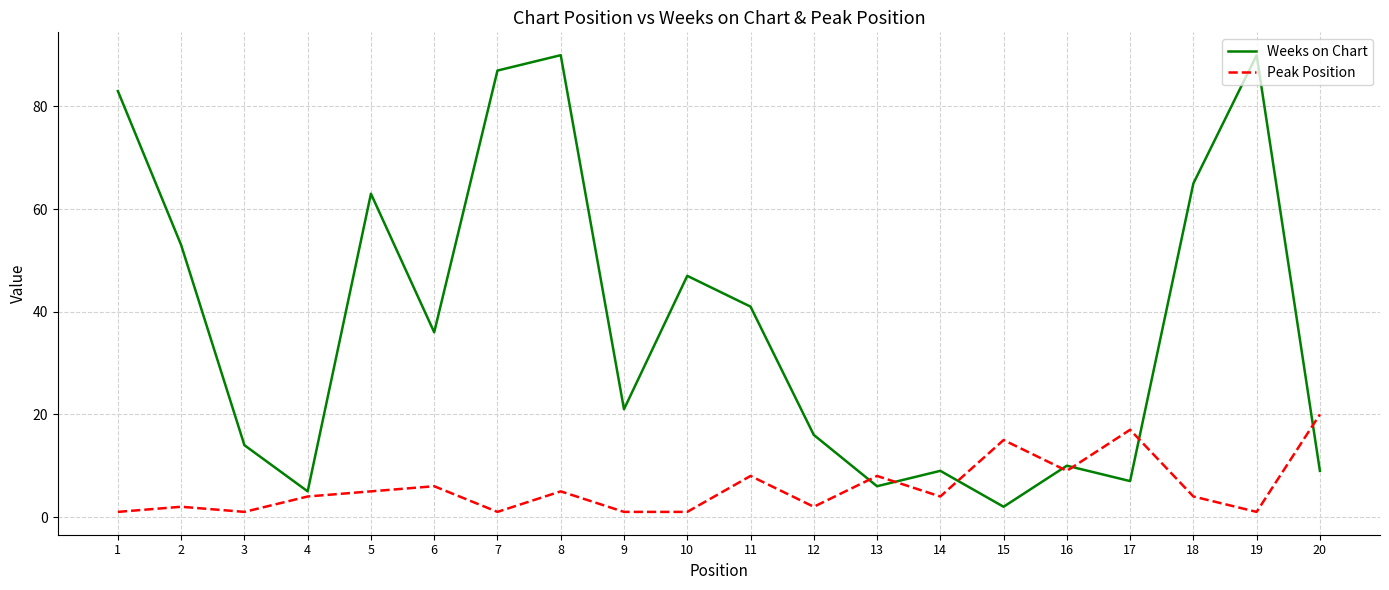

At which category does Peak Position reach its first local peak?

2